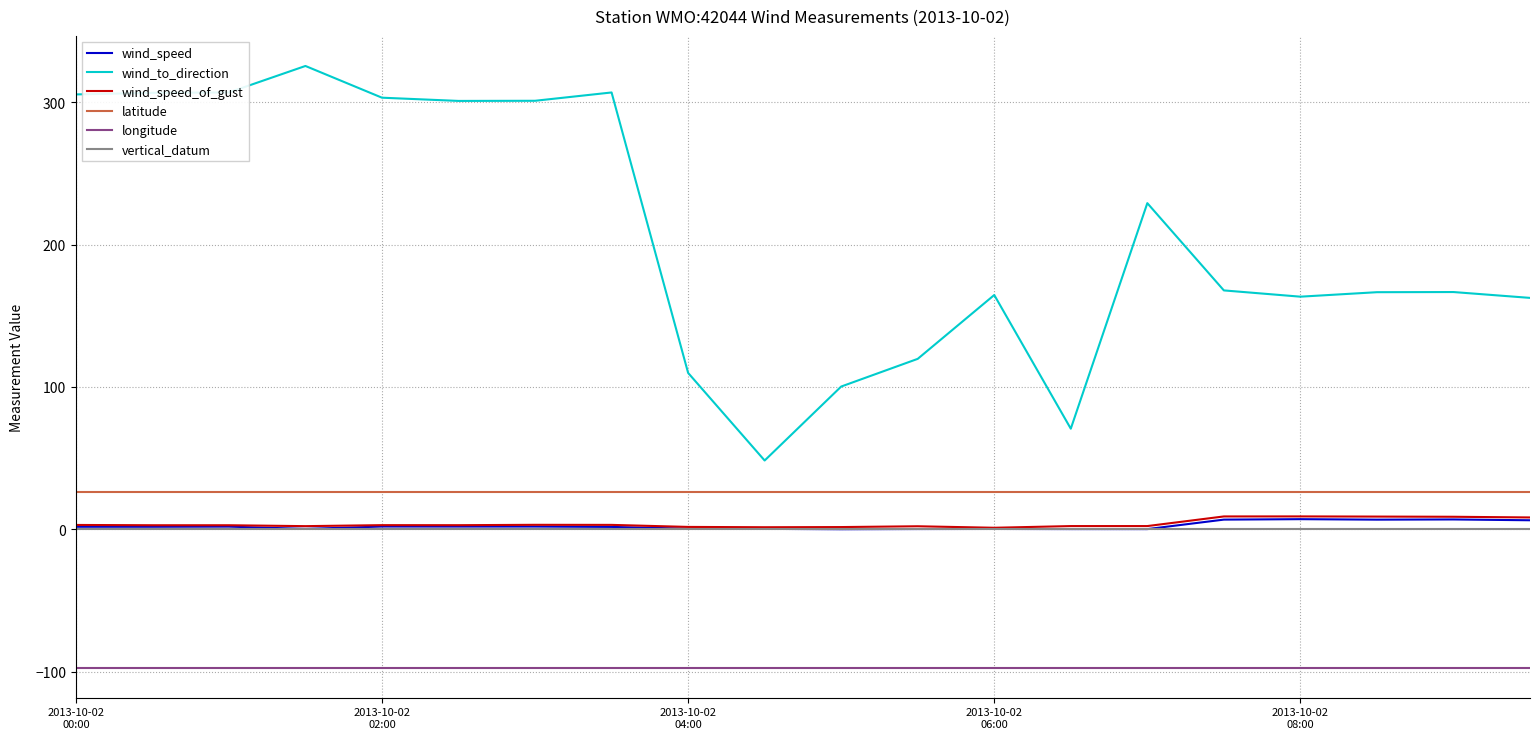

What is the average value of the longitude series?

-97.1